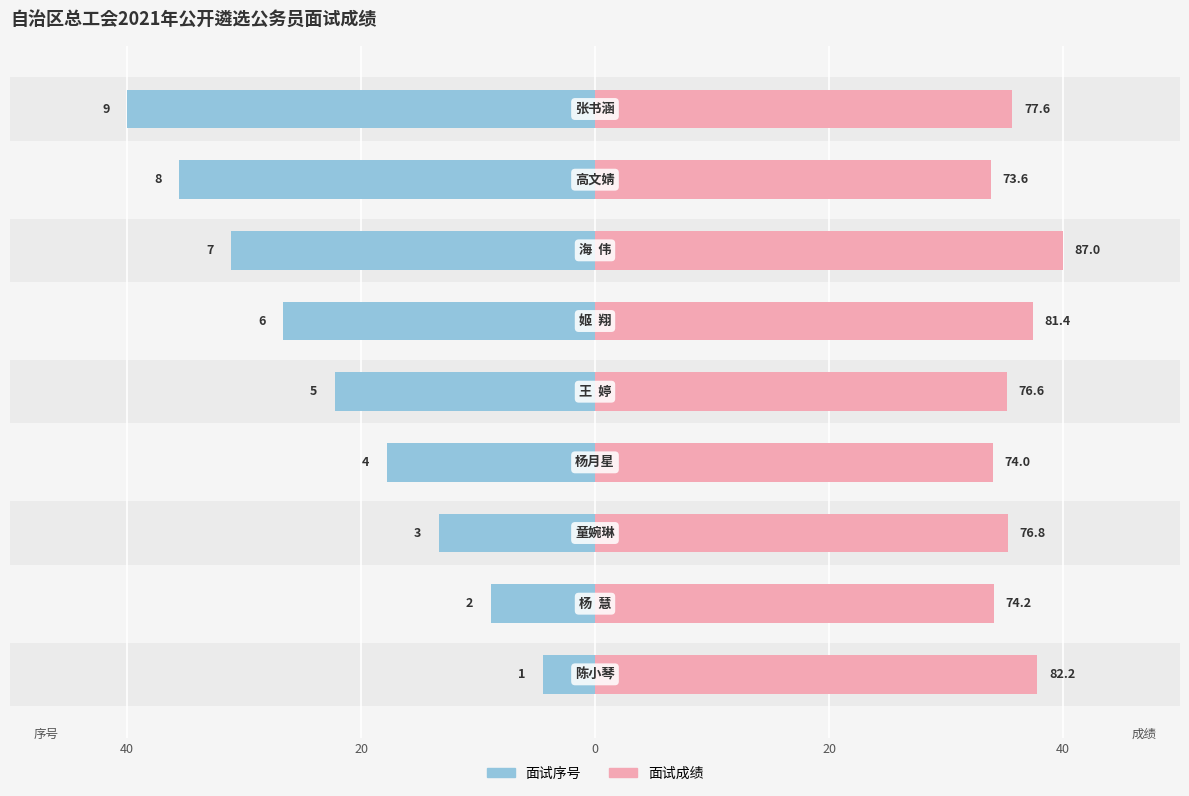

At 40, list the series in order from largest to smallest.

面试成绩, 面试序号